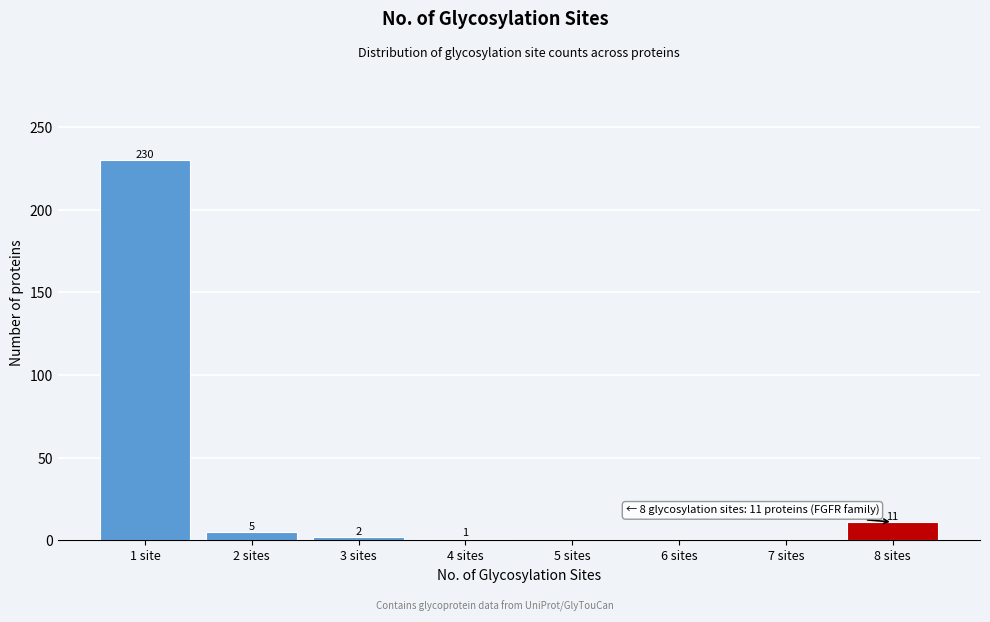

Reading left to right, transcribe all the data shown in this chart.

1 site=230	2 sites=5	3 sites=2	4 sites=1	5 sites=0	6 sites=0	7 sites=0	8 sites=11